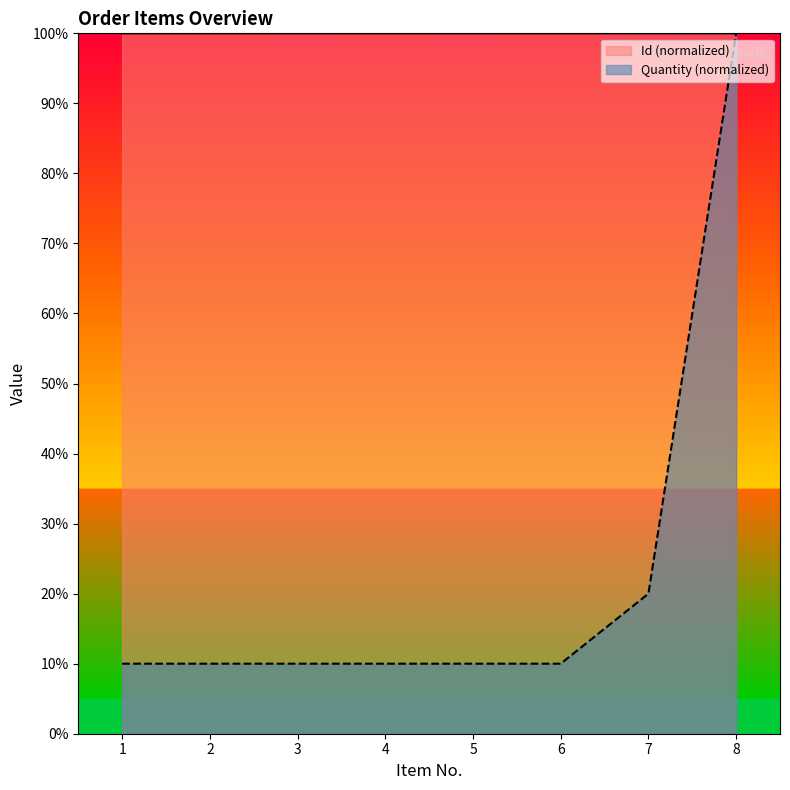

Which series has the widest spread of values?

Quantity (normalized)